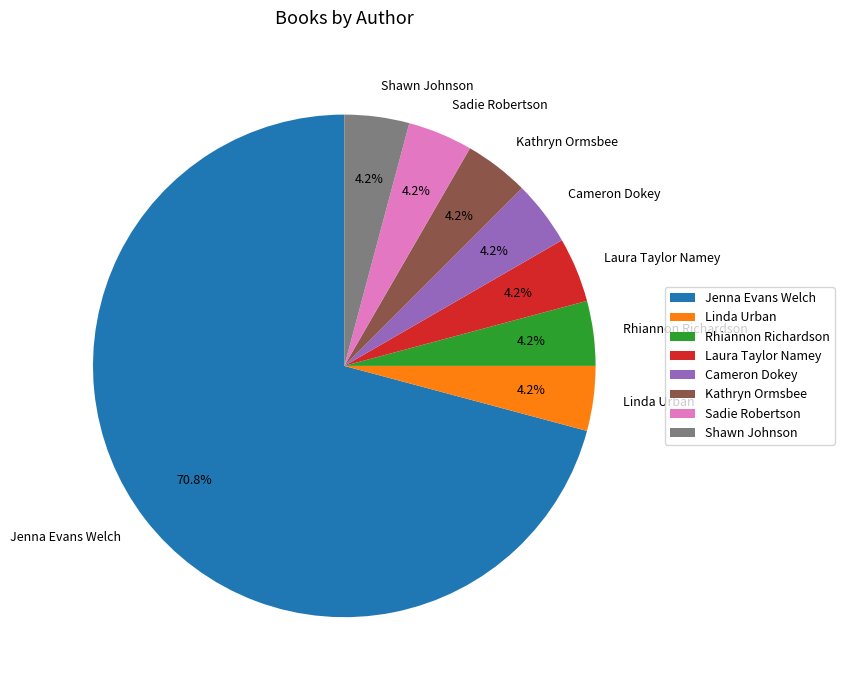

How many slices are in this pie chart?

8